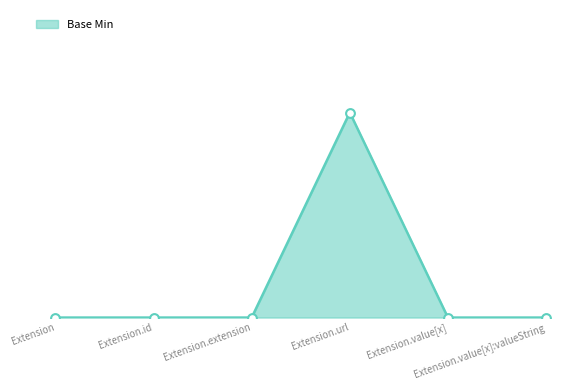

Between Extension.value[x]:valueString and Extension, which is larger?

Extension.value[x]:valueString